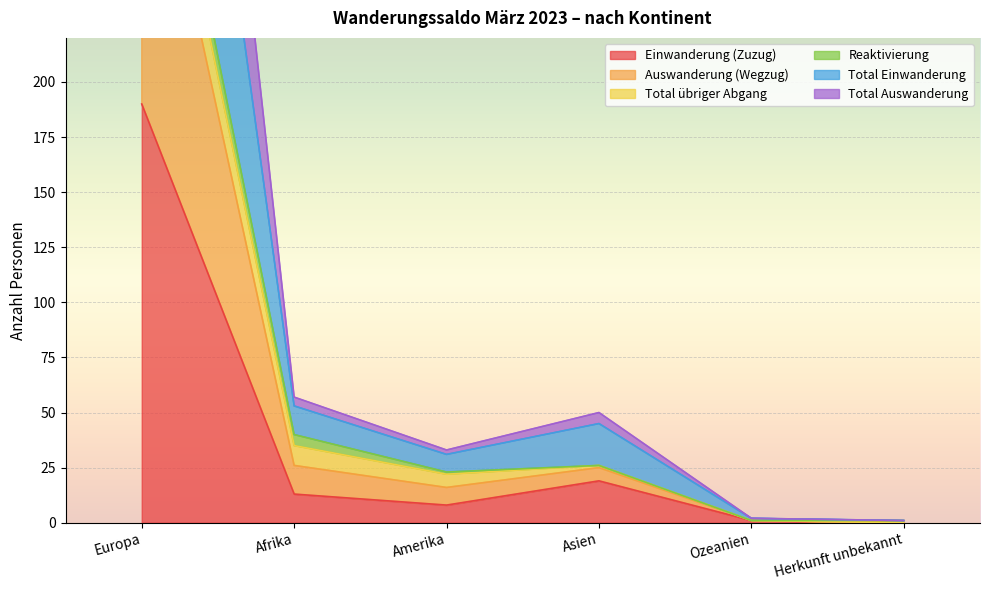

True or false: Auswanderung (Wegzug) has more than 0 interior local peaks.

True